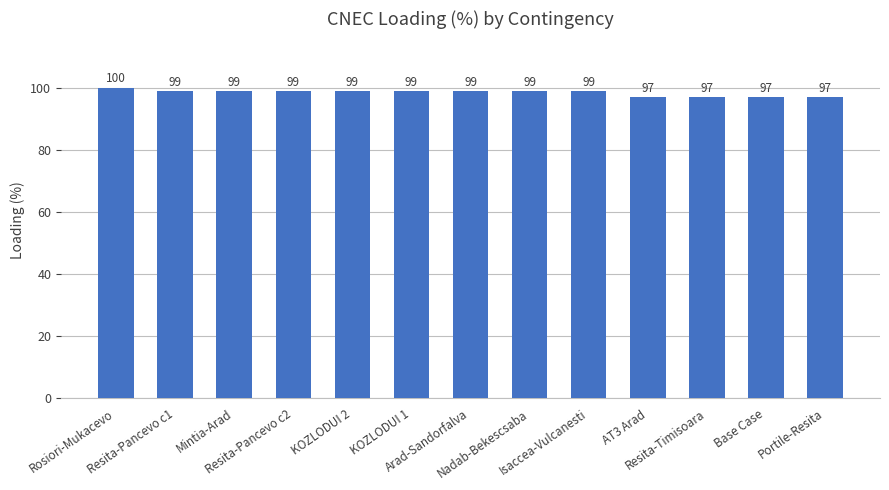

How many series are shown in this chart?

1